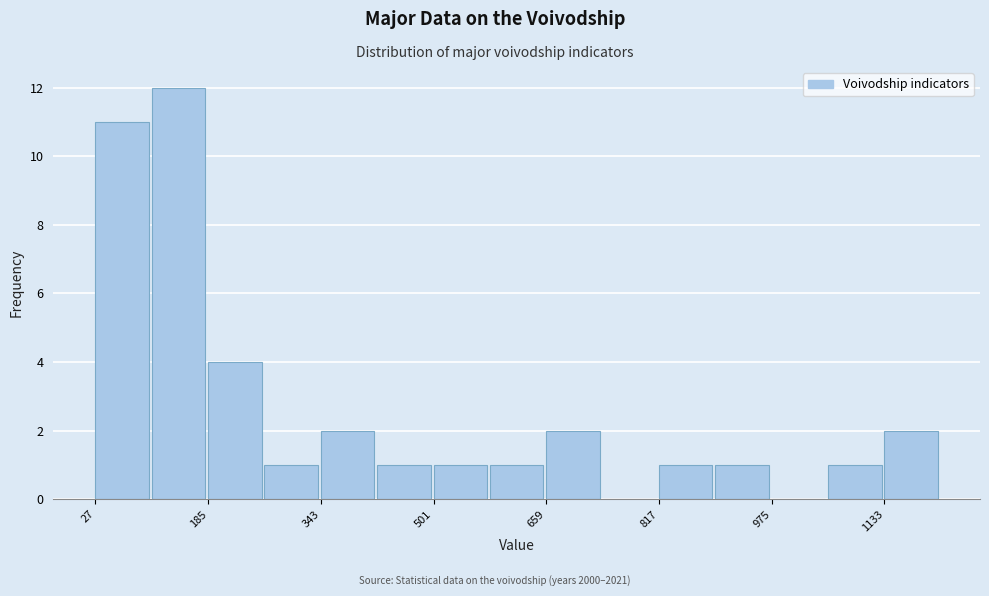

Read against the x-axis, roughly where is the centre of the tallest bar?

140